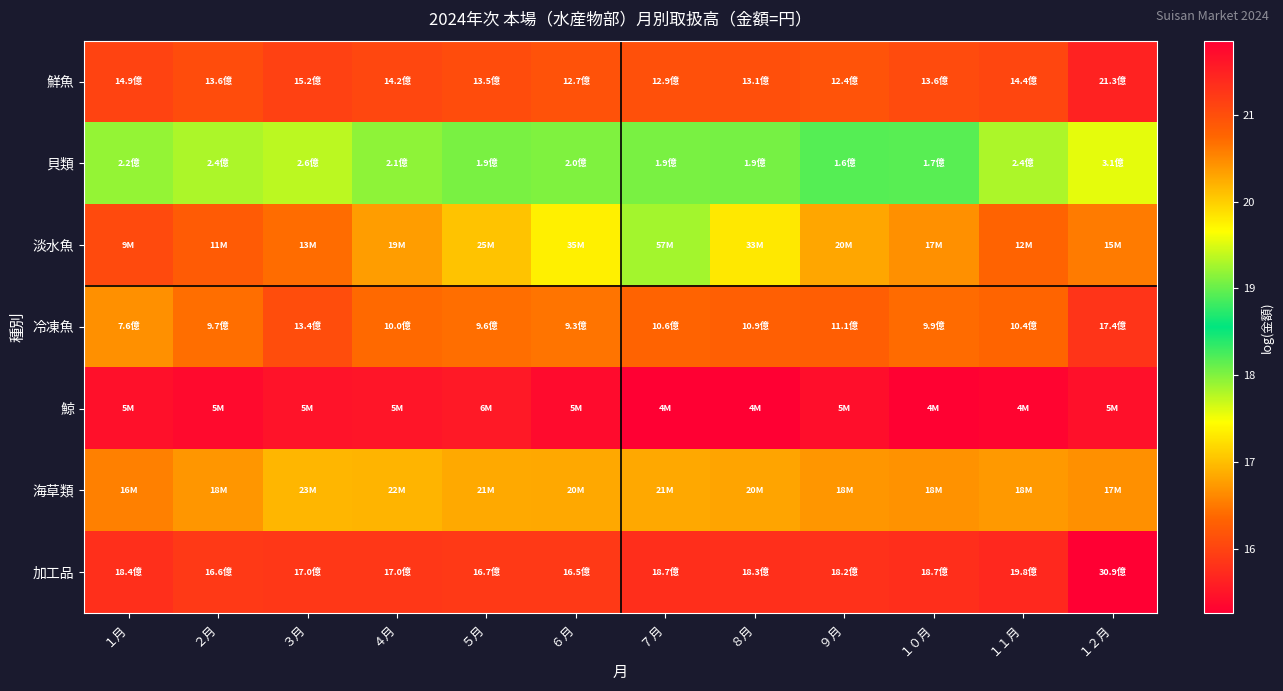

At how many categories does at least one series exceed 18?

12